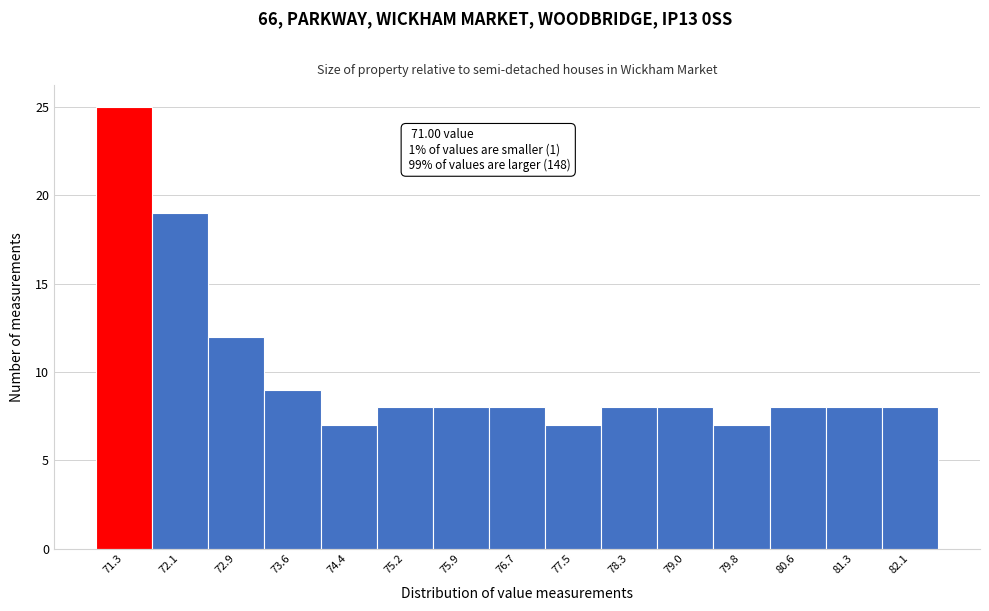

Over which range of the x-axis is the bar tallest?

70.9 to 71.7